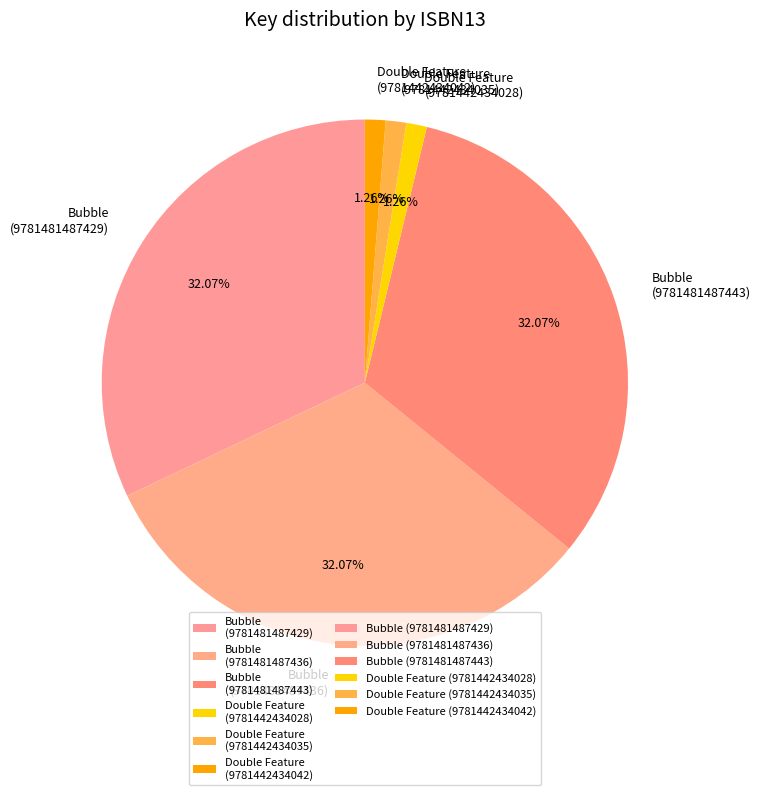

To the nearest percent, what is the average slice percentage?

17%